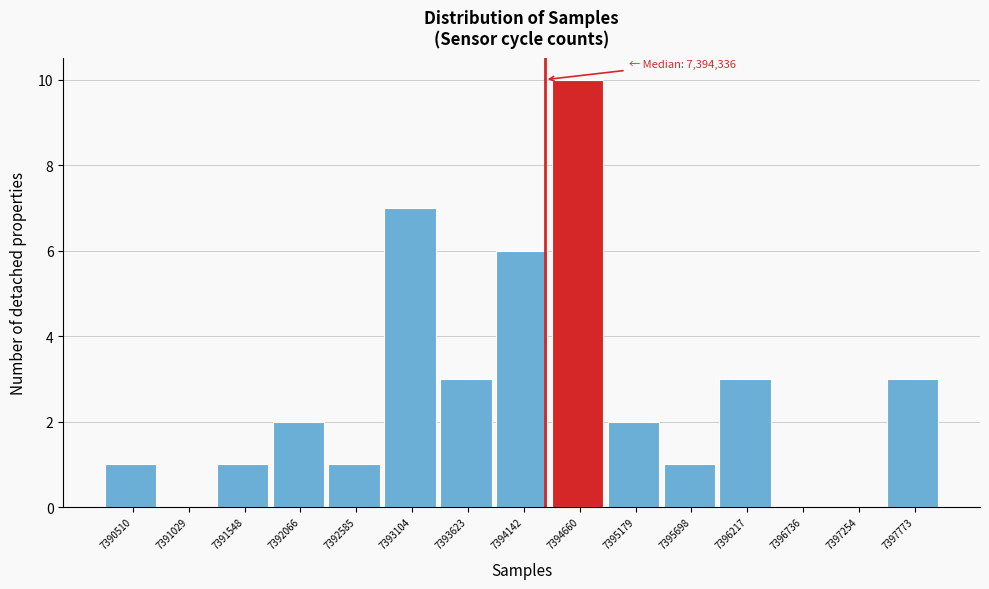

Which range on the x-axis has the tallest bar?

7394400 to 7394900